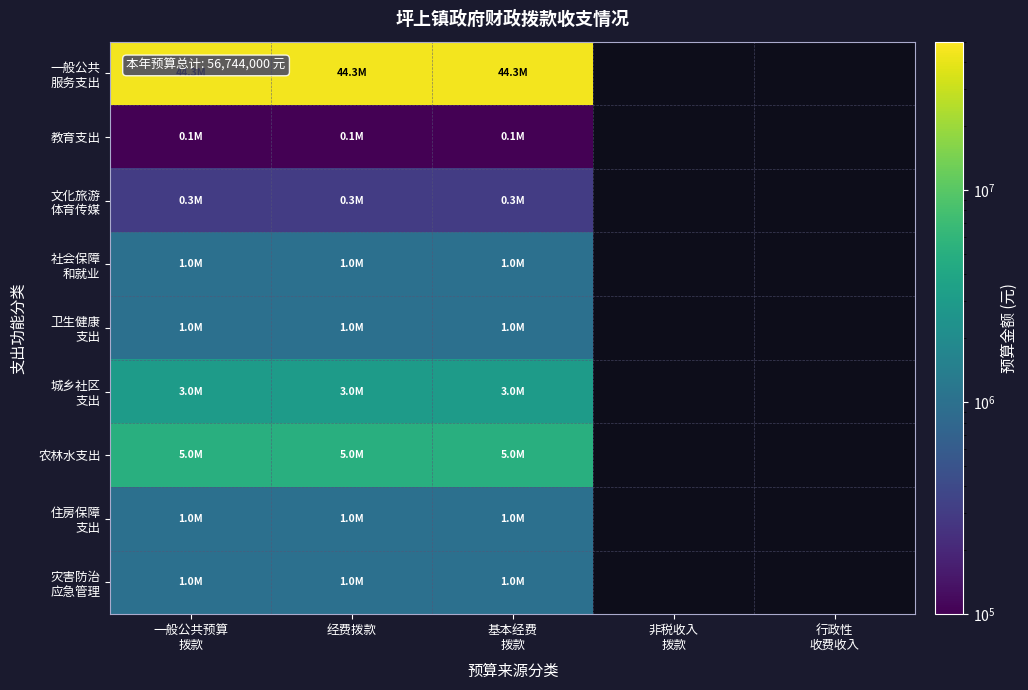

Where is 一般公共 服务支出 nearest to the value 44344000?

一般公共预算 拨款